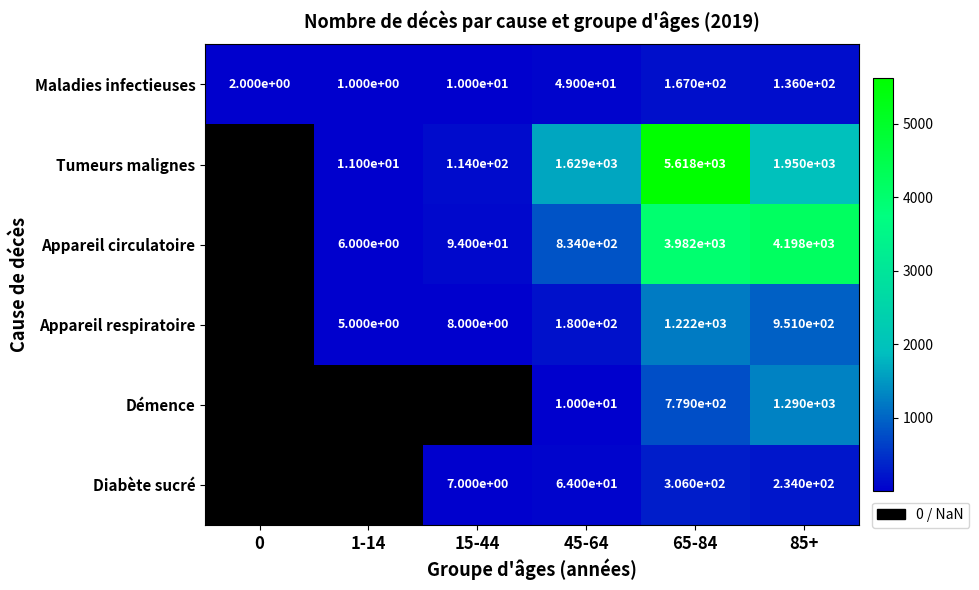

The Tumeurs malignes series shows 5618 at 65-84. True or false?

True